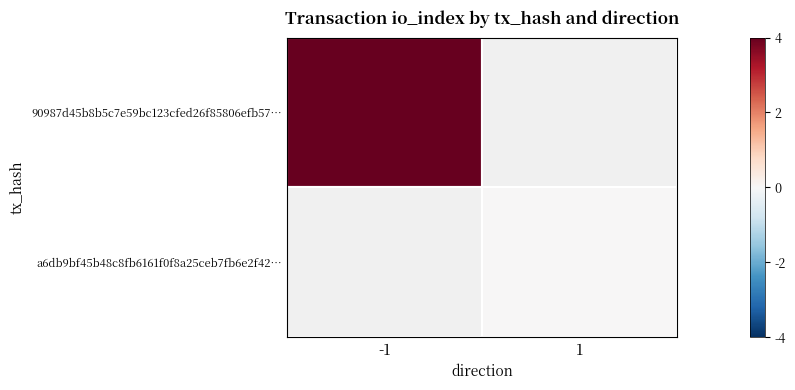

Between 1 and -1, which is larger?

-1